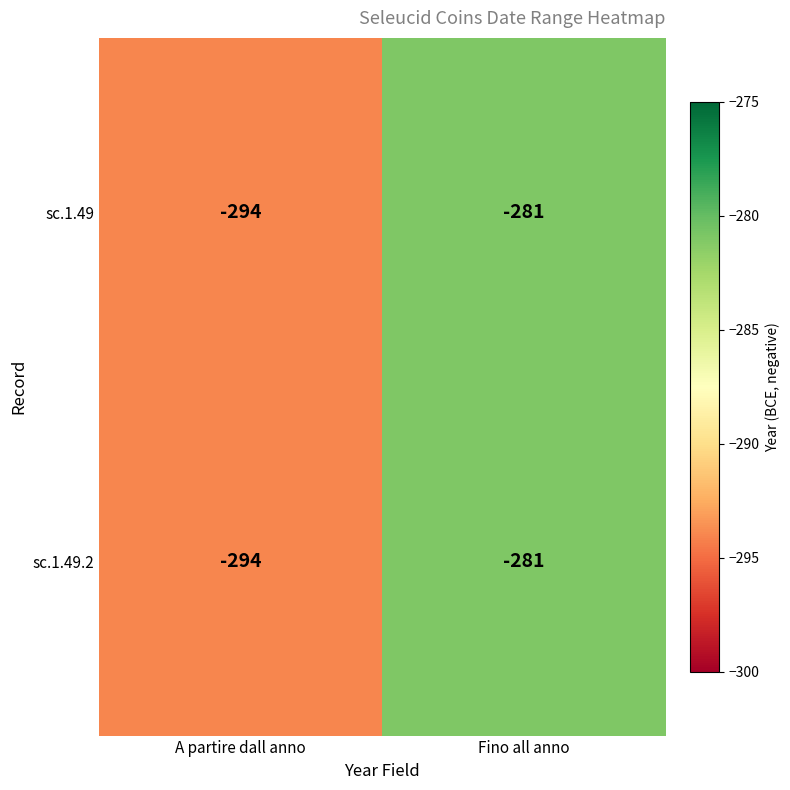

What is the sum of the sc.1.49.2 values at Fino all anno and A partire dall anno?

-575